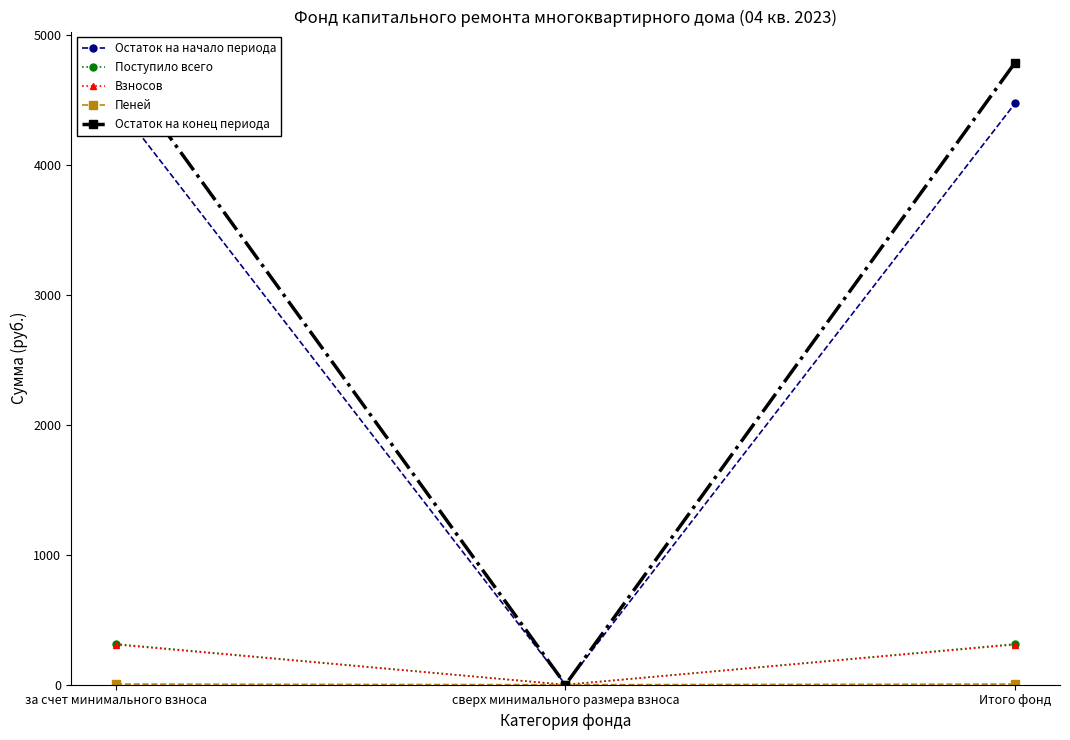

What is the value of the Поступило всего point at the 1st from the left?

313.2